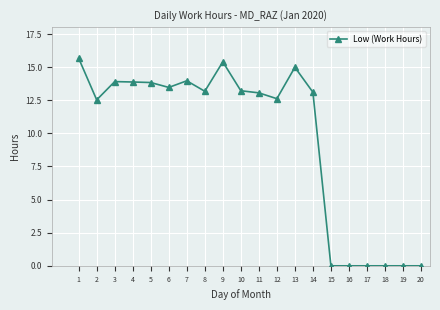

What is the greatest value displayed?

15.7